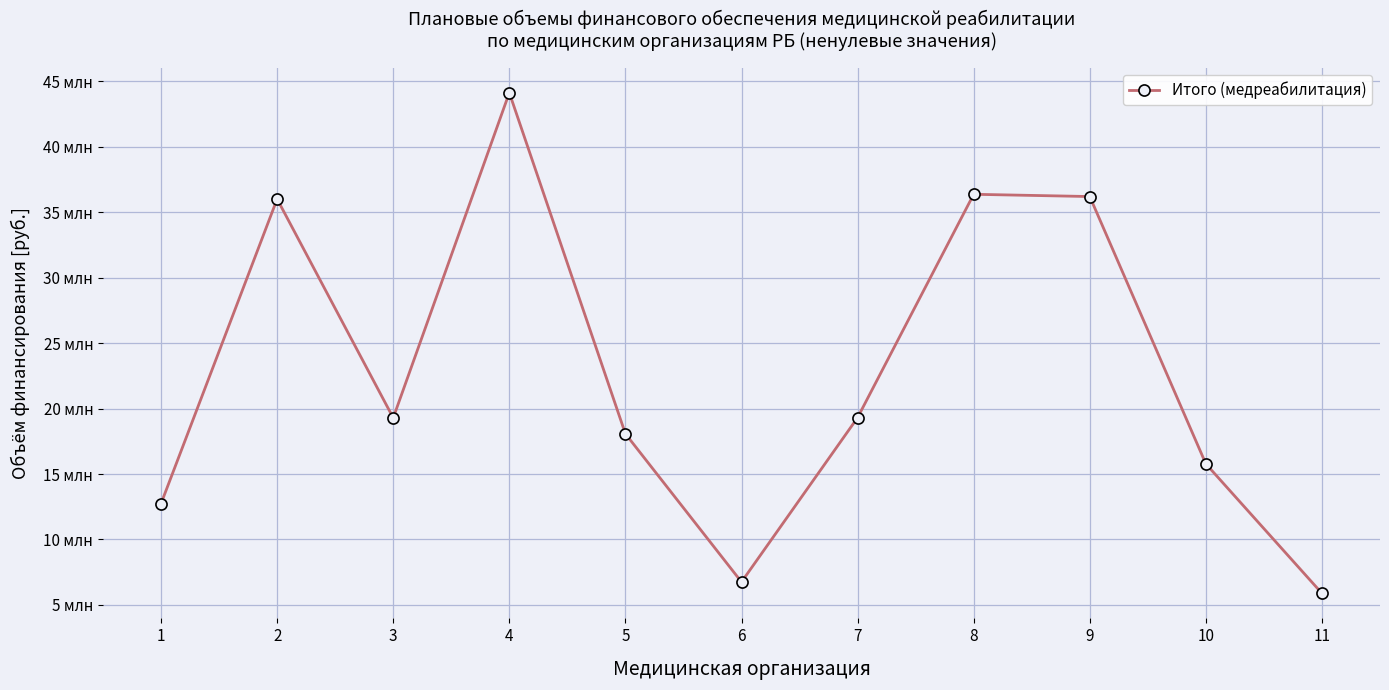

List the labels in order of value, smallest first.

11, 6, 1, 10, 5, 3, 7, 2, 9, 8, 4